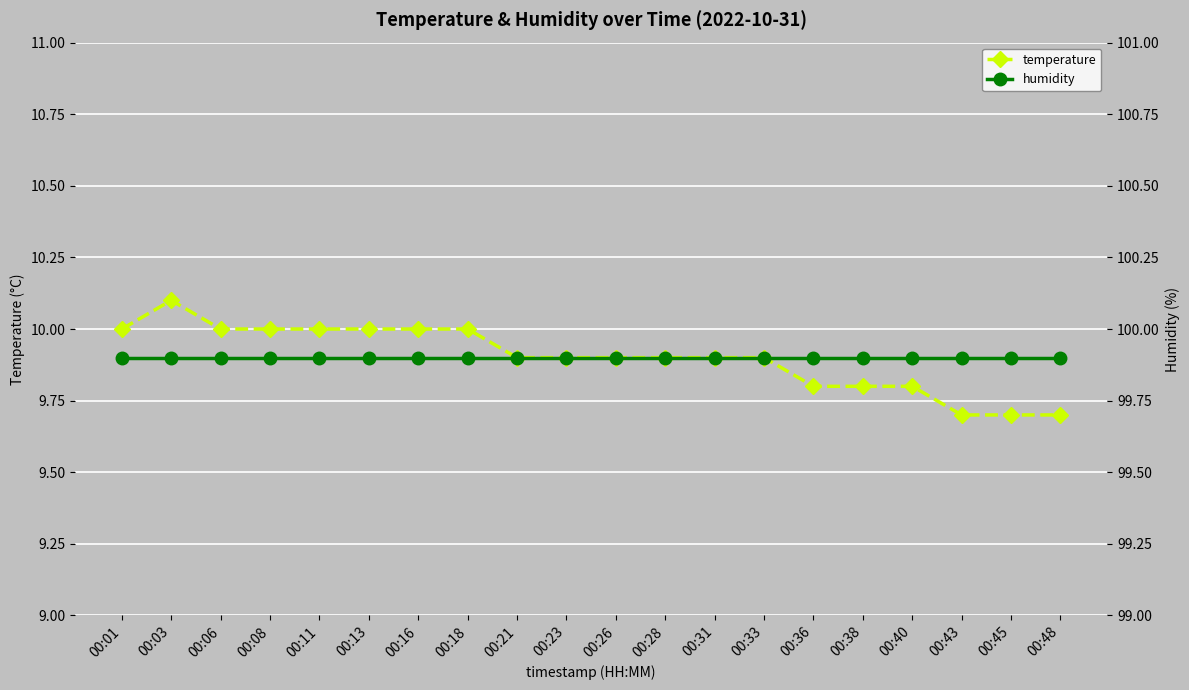

Count the temperature values in the range 9 to 10.

19